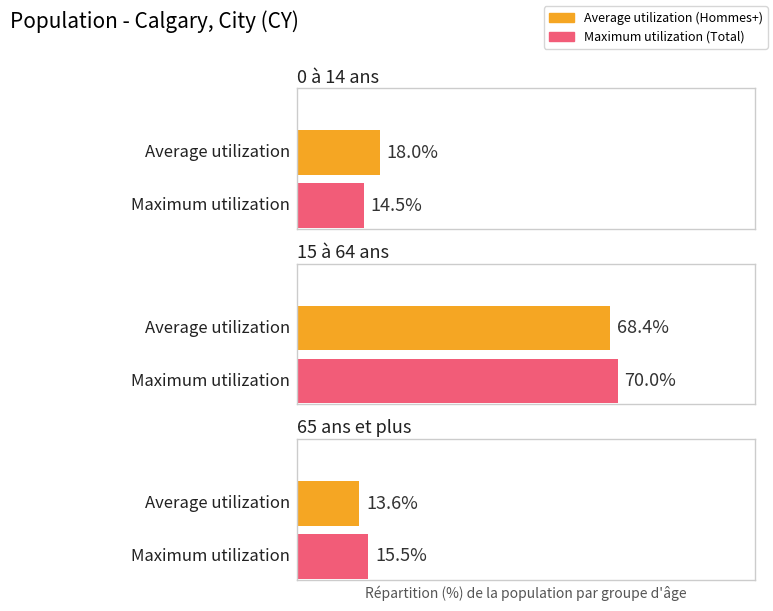

How many data points does each series have?

3